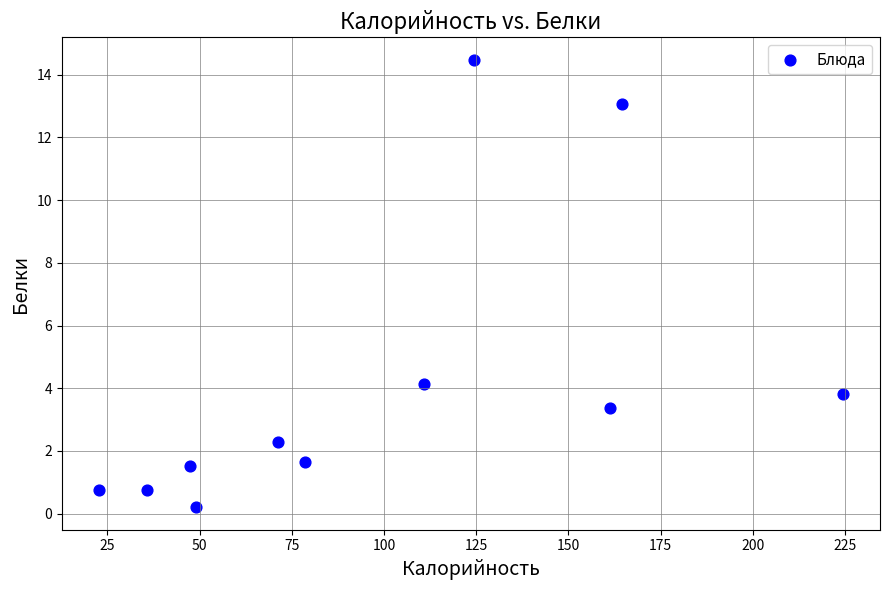

What Y value in the scatter plot is closest to 7?

4.1